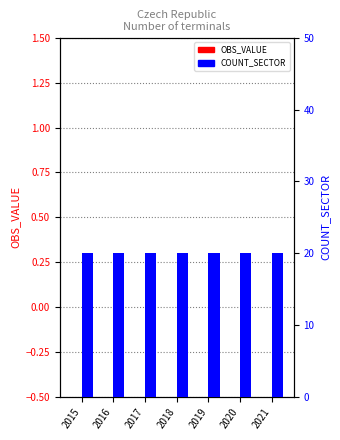

Is the value of COUNT_SECTOR at 2017 greater than the value of OBS_VALUE at 2017?

Yes